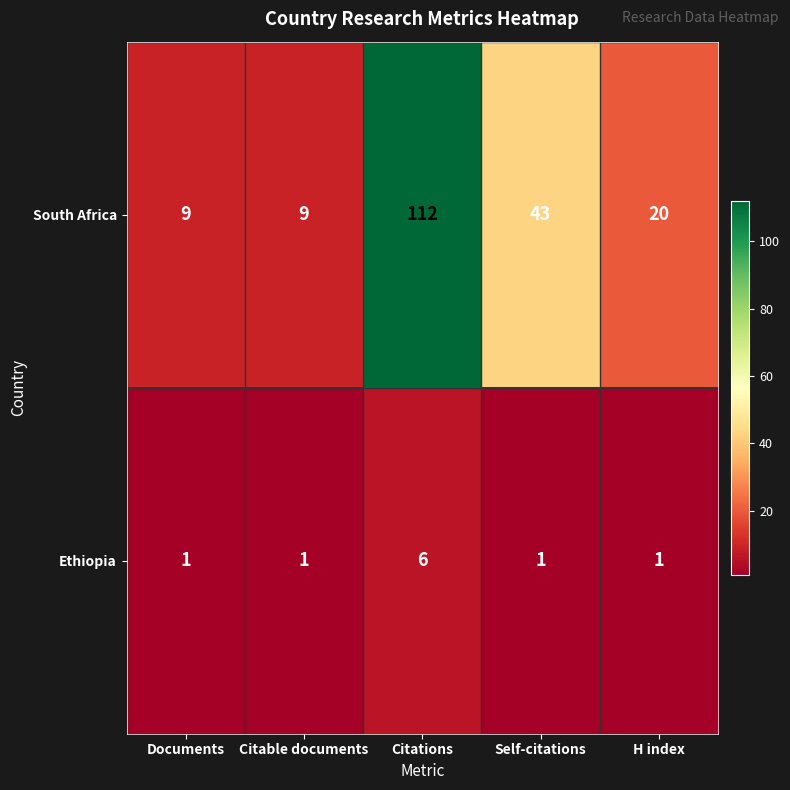

Reading right to left, what are all the values shown in this chart?

South Africa: 20	43	112	9	9
Ethiopia: 1	1	6	1	1